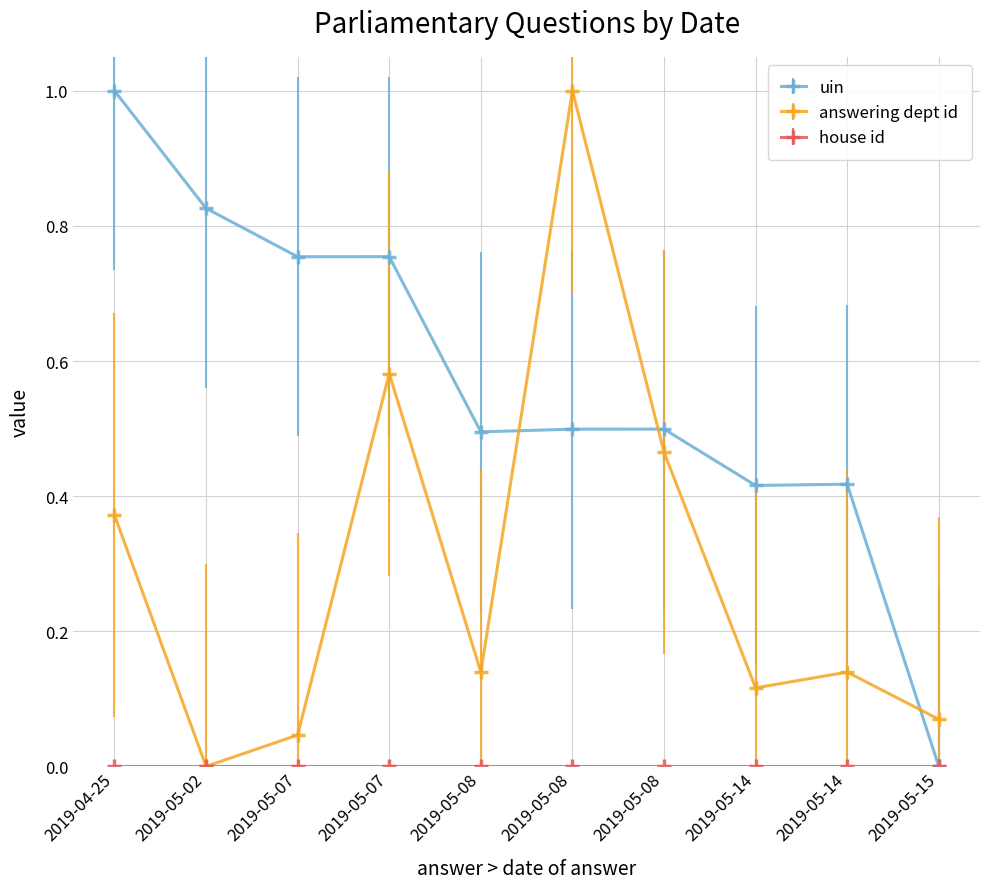

How many positive values does the uin series have?

9